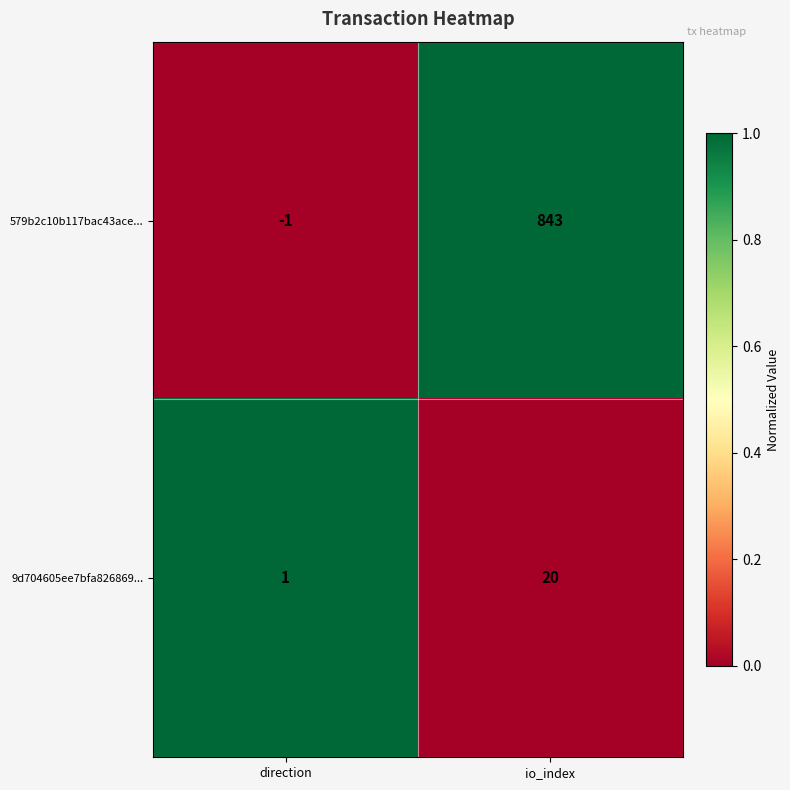

Reading right to left, list all the values displayed in this chart.

579b2c10b117bac43ace...: io_index=843	direction=-1
9d704605ee7bfa826869...: io_index=20	direction=1